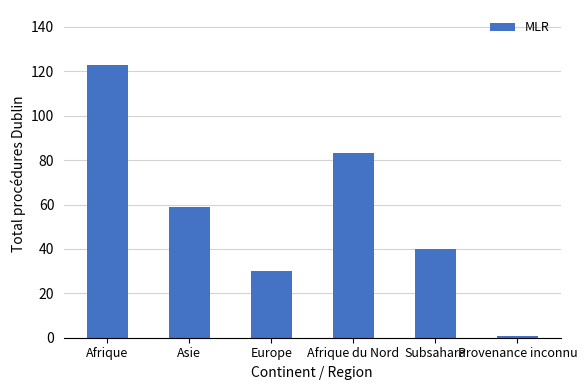

At which label does the data first exceed 59?

Afrique